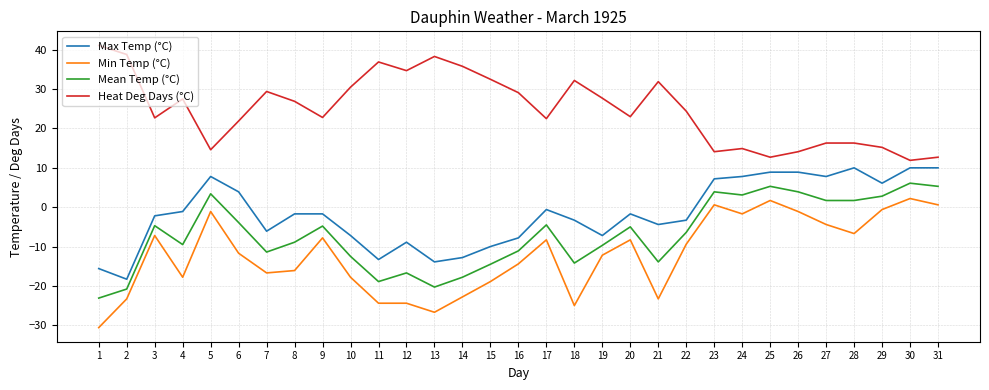

What is the lowest value of the Min Temp (°C) series?

-30.6